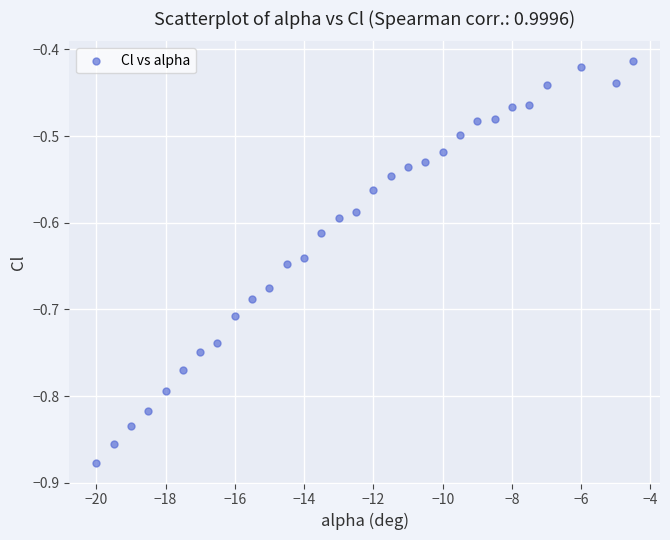

What is the range of Y values (max minus min)?

0.5